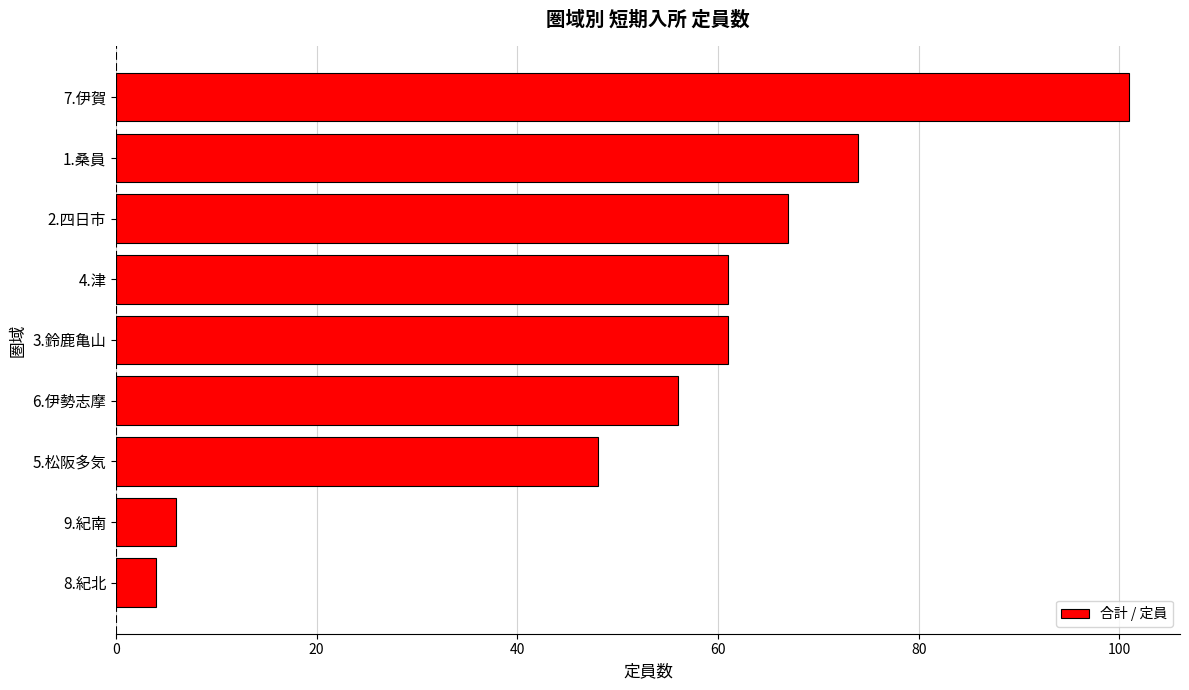

What is the average value?

53